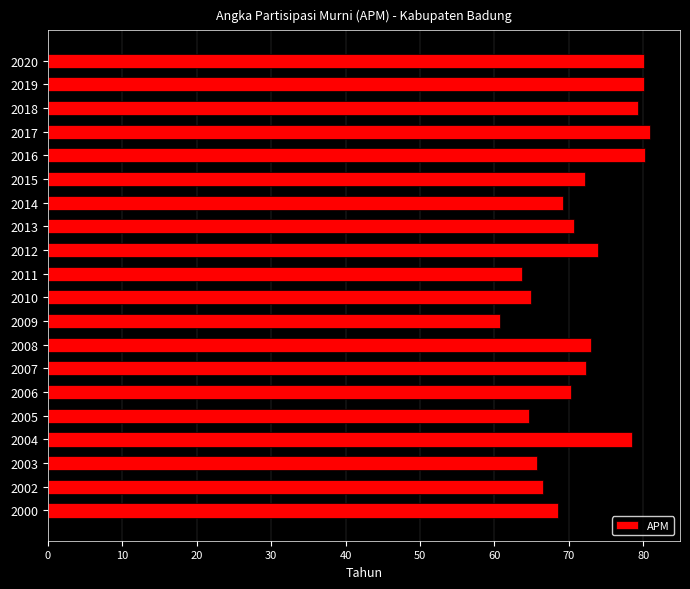

What is the ratio of the value at 2000 to the value at 2011?

1.1